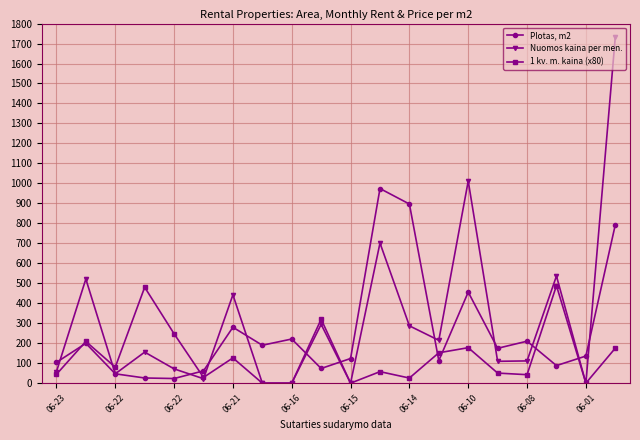

Which series has the largest range (max minus min)?

Nuomos kaina per men.